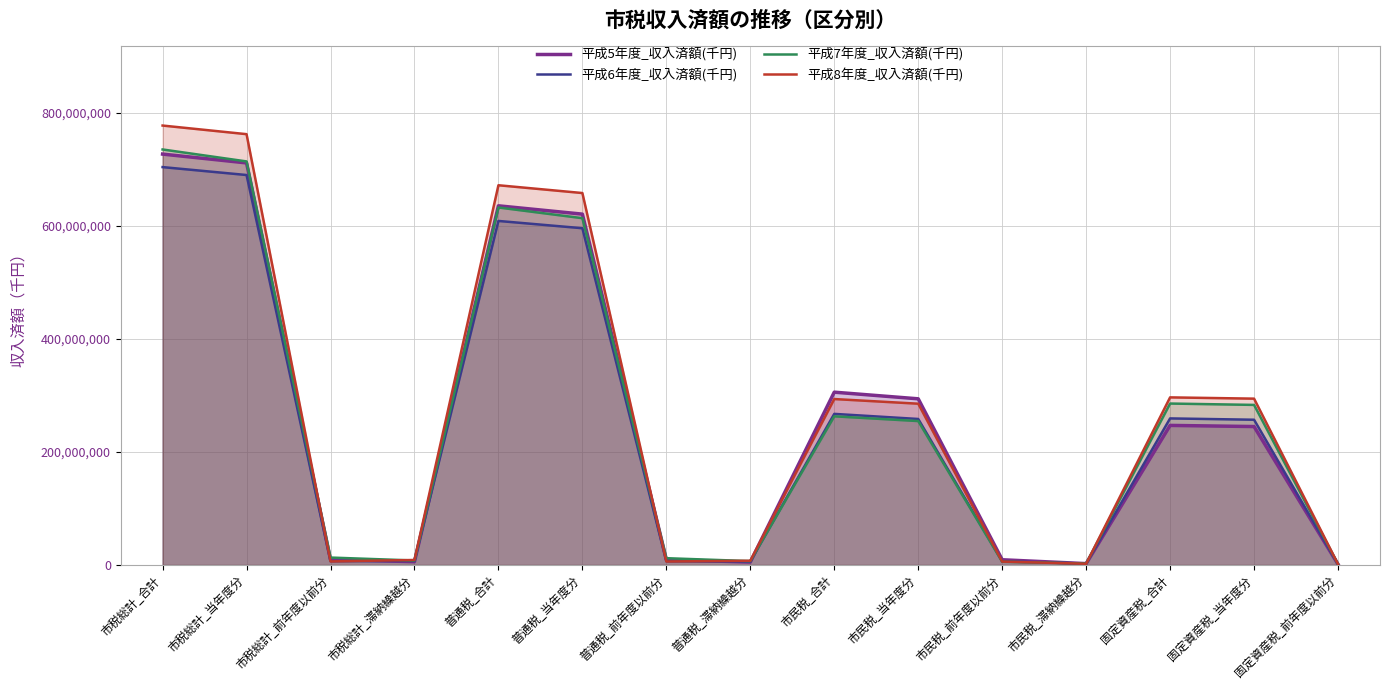

Where is the first local minimum for 平成8年度_収入済額(千円)?

市税総計_前年度以前分